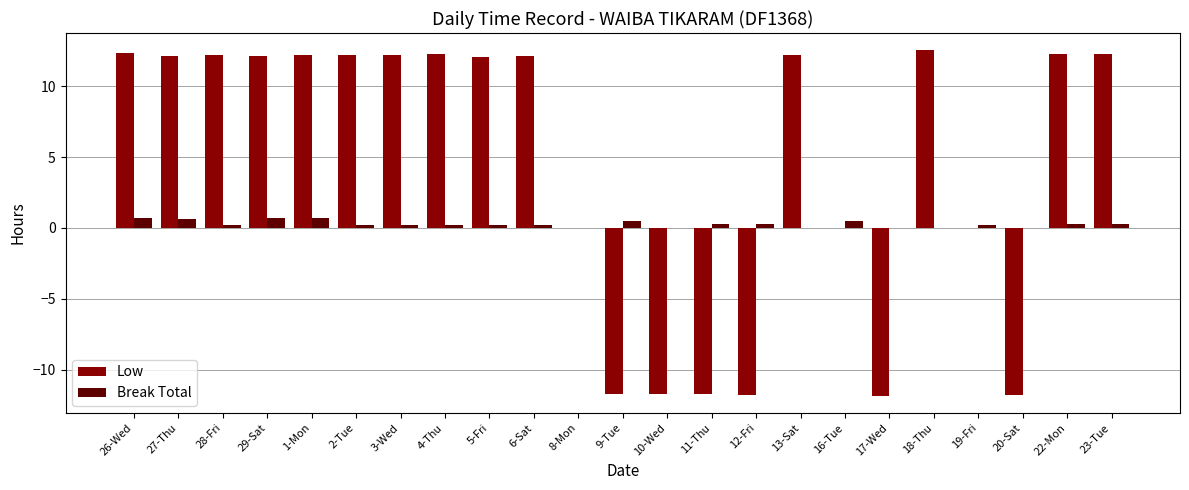

The value of Low at 22-Mon is 19.1. True or false?

False